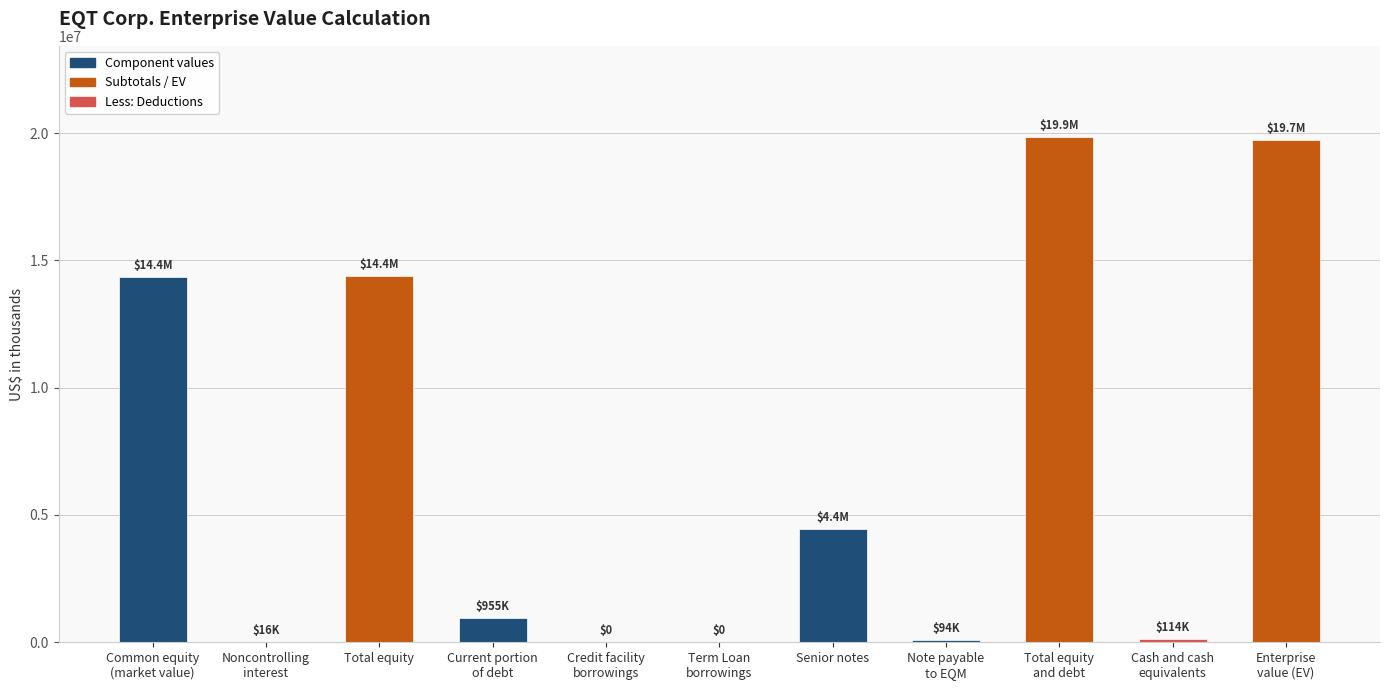

What is the average value?

6720541